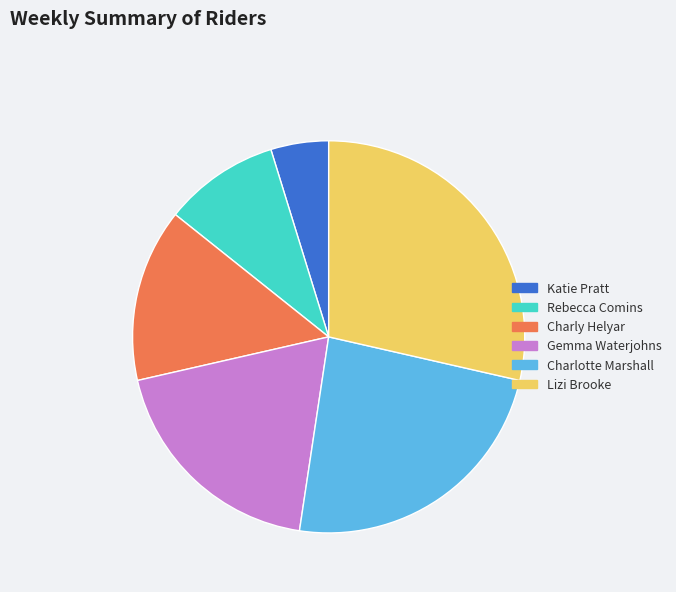

True or false: Charly Helyar accounts for 27% of the total.

False